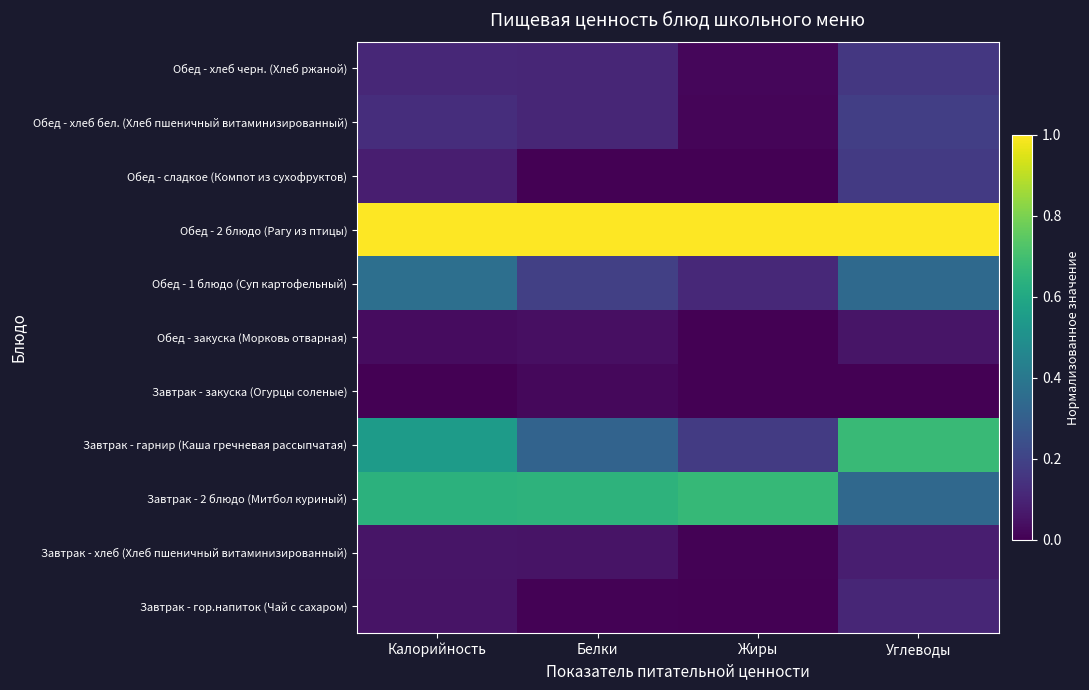

Which has a higher value, Жиры or Углеводы?

Углеводы